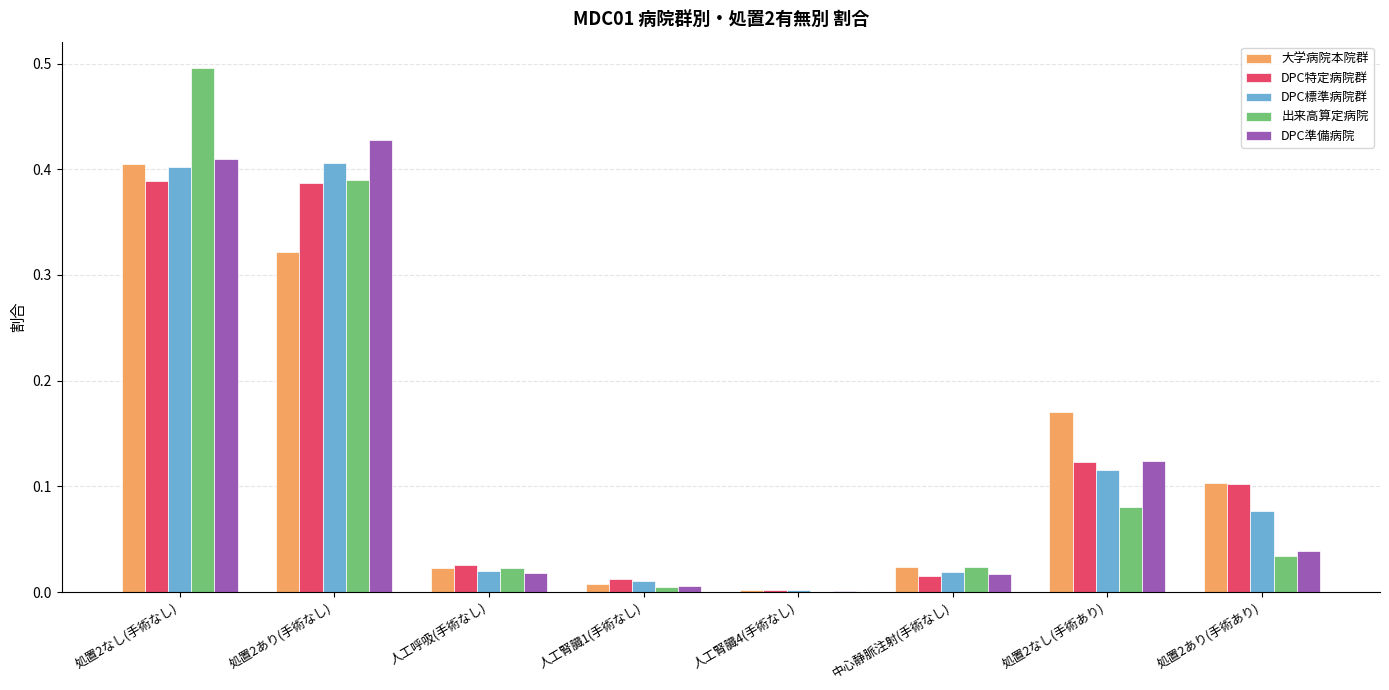

What are all the series names shown in the legend?

大学病院本院群, DPC特定病院群, DPC標準病院群, 出来高算定病院, DPC準備病院